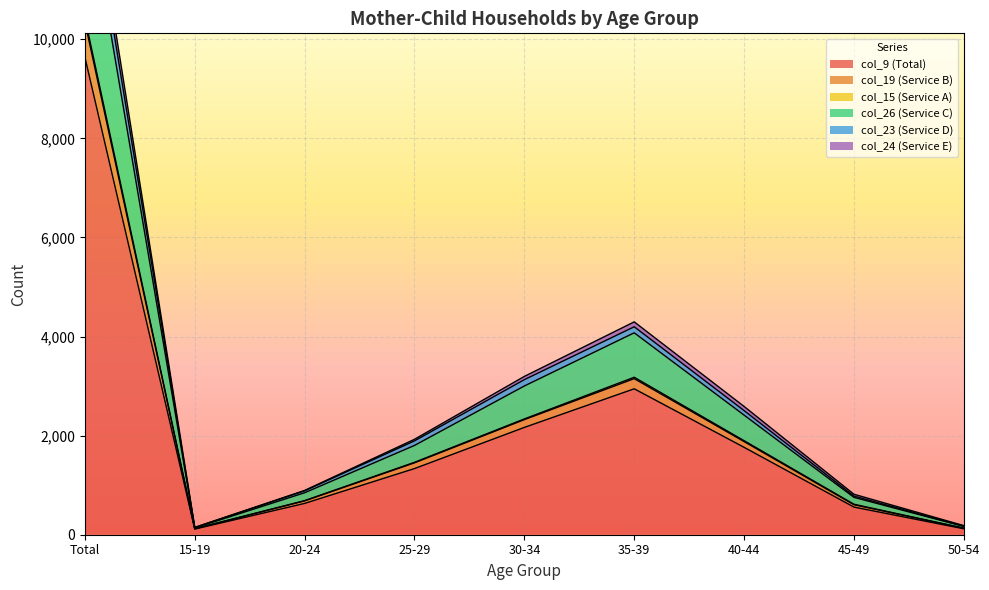

What are all the series names shown in the legend?

col_9 (Total), col_19 (Service B), col_15 (Service A), col_26 (Service C), col_23 (Service D), col_24 (Service E)